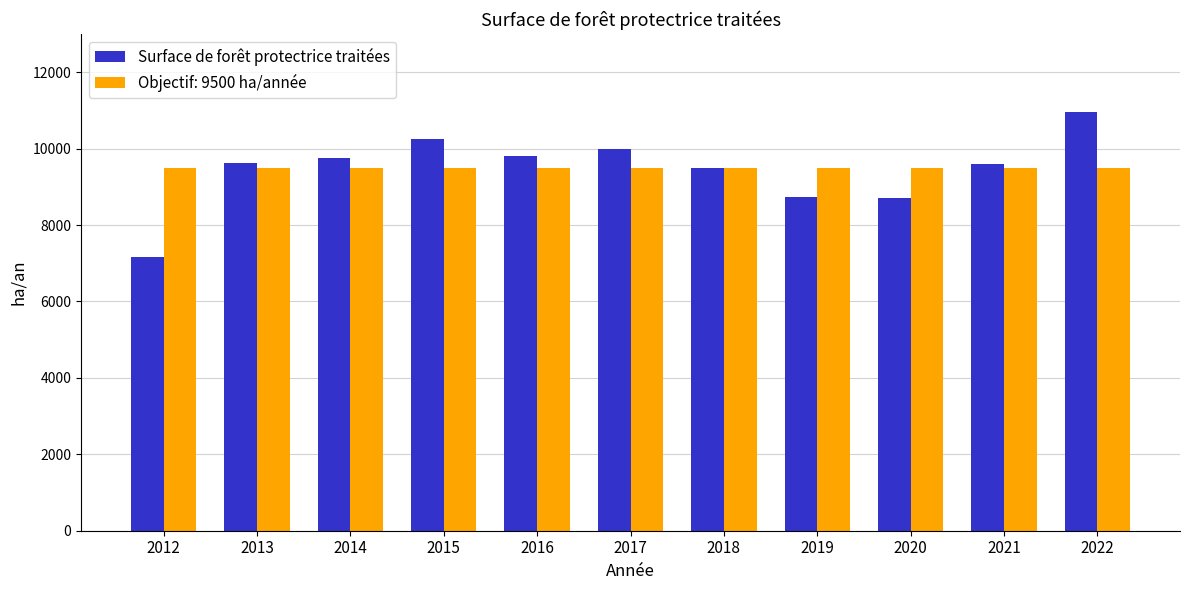

Is it true that Objectif: 9500 ha/année equals 12369.1 at 2015?

False